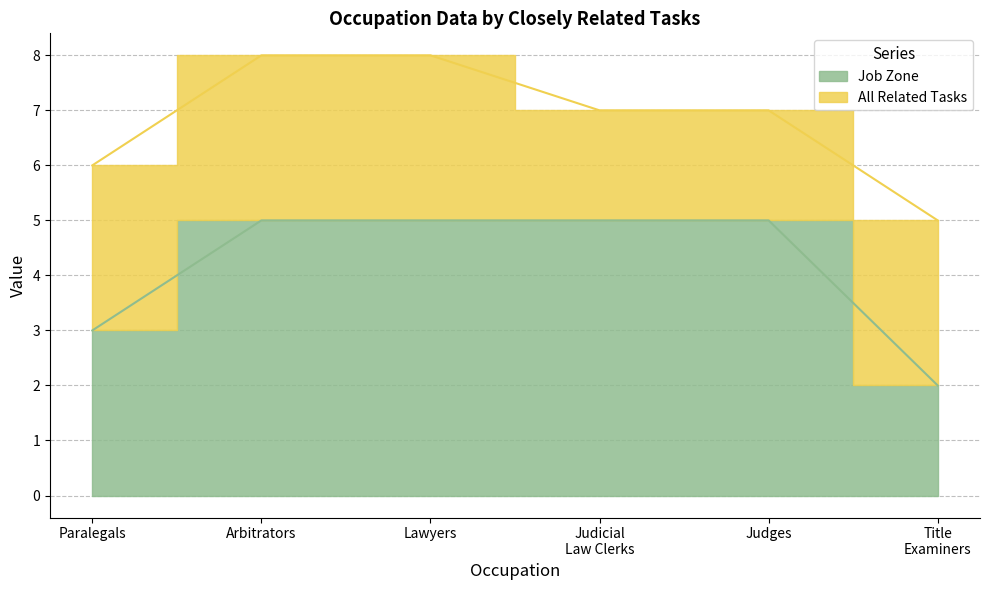

True or false: the data shows 1 at Paralegals.

False